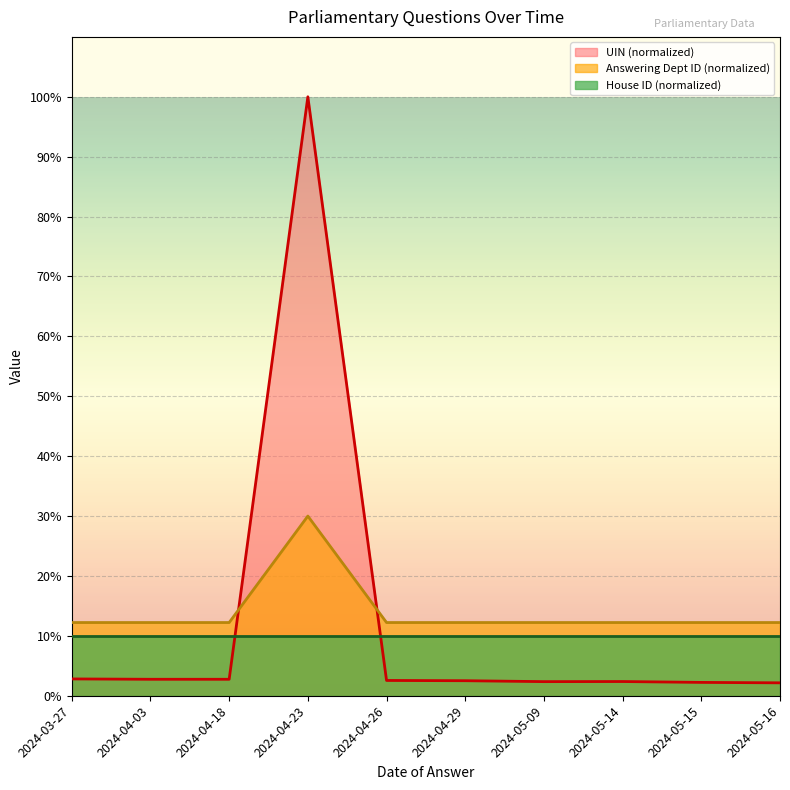

List the series in order of their peak value, lowest first.

House ID (normalized), Answering Dept ID (normalized), UIN (normalized)